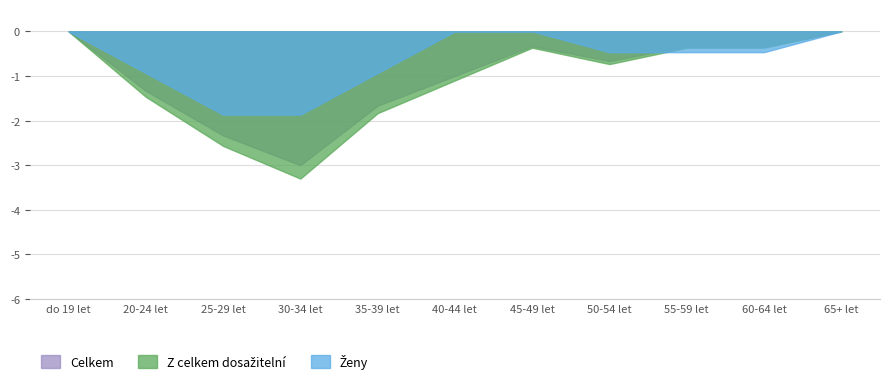

What position from the right is 25-29 let?

9